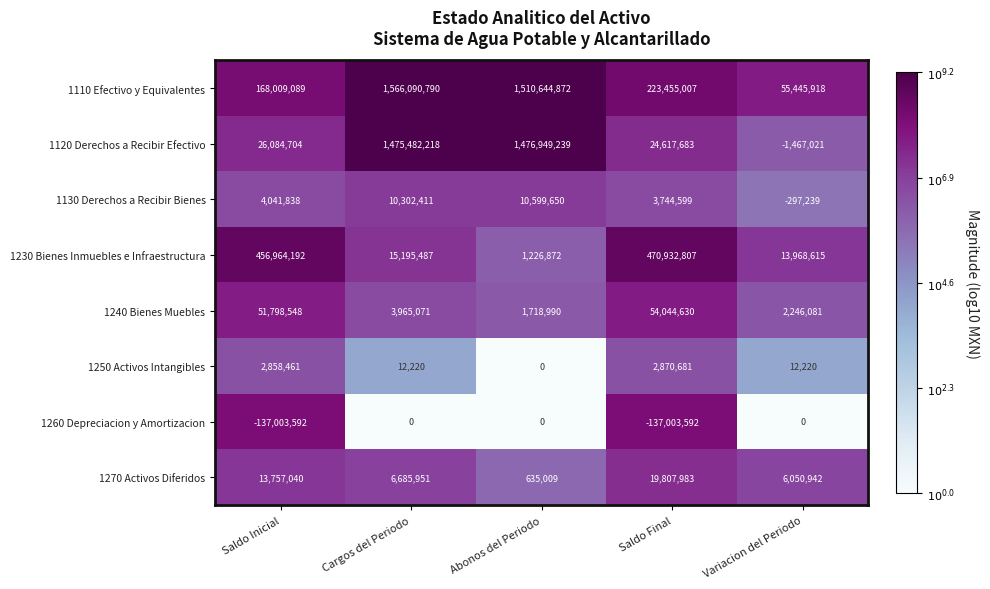

Which series has the largest total across all categories?

1110 Efectivo y Equivalentes